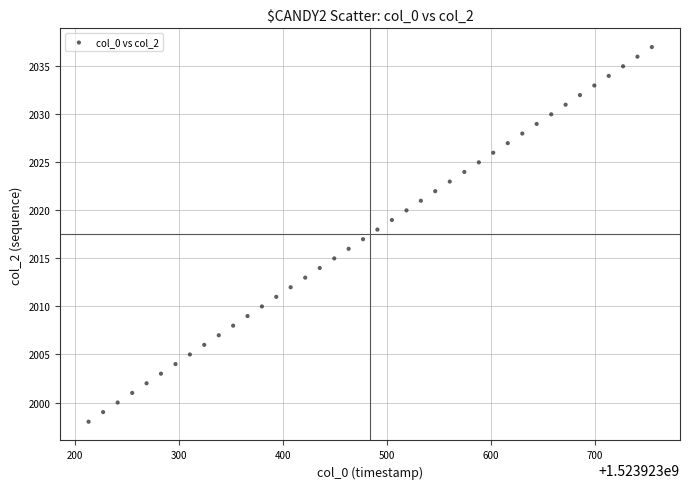

What is the range of Y values (max minus min)?

39